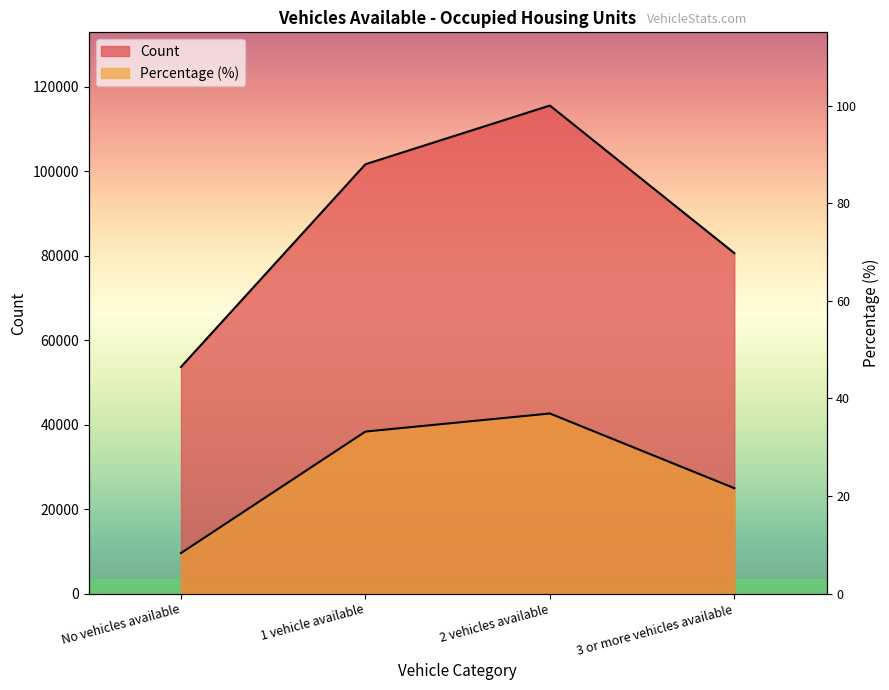

True or false: Percentage has more than 1 points higher than both neighbors.

False